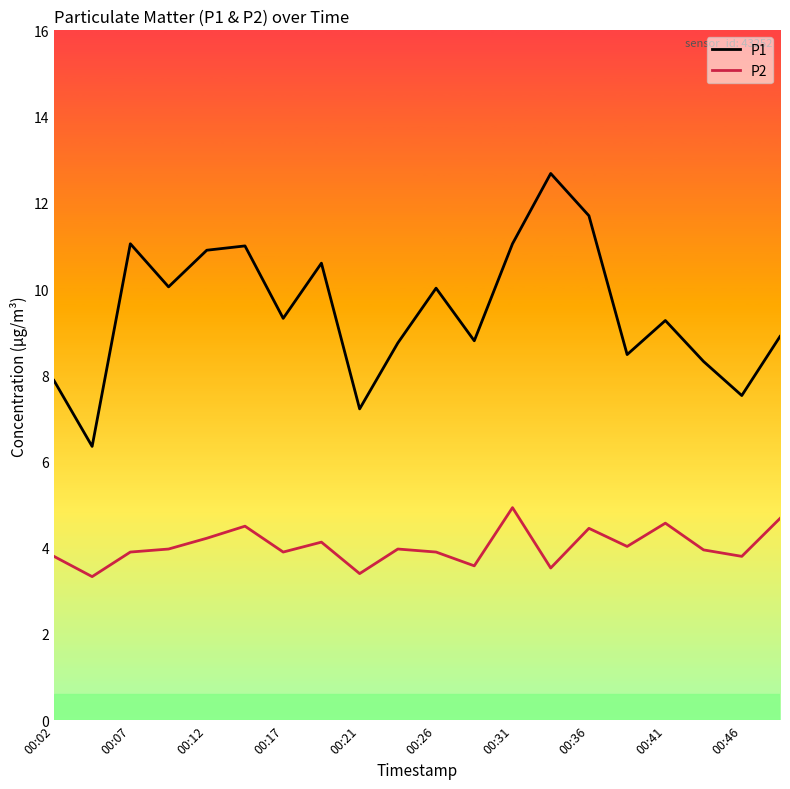

What is the difference between the second highest and second lowest values in the P2 series?

1.3